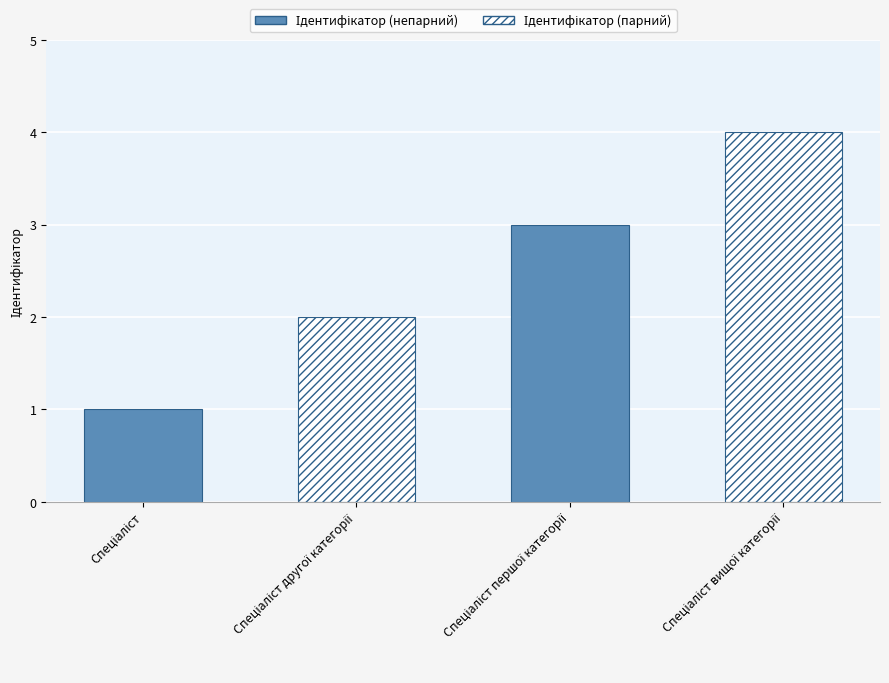

Reading right to left, list all the values displayed in this chart.

4	3	2	1